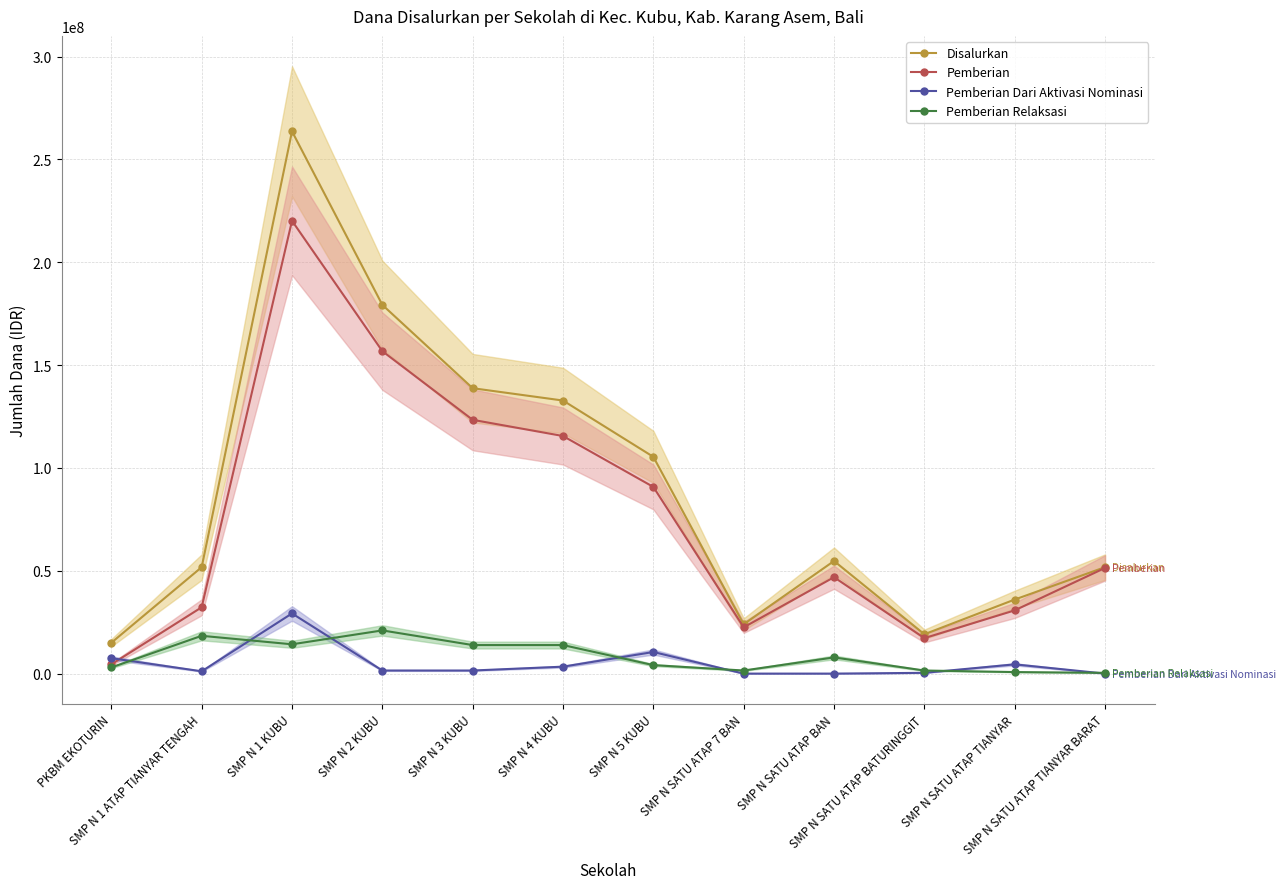

Which series changed the most between SMP N SATU ATAP 7 BAN and SMP N SATU ATAP BAN?

Disalurkan